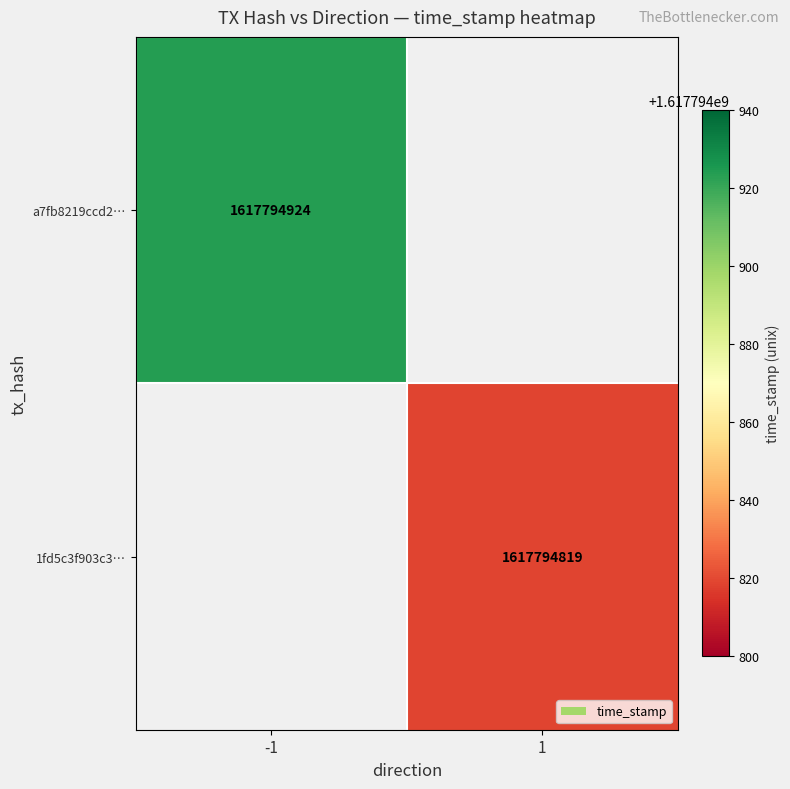

What is the maximum value shown in the chart?

1617794924